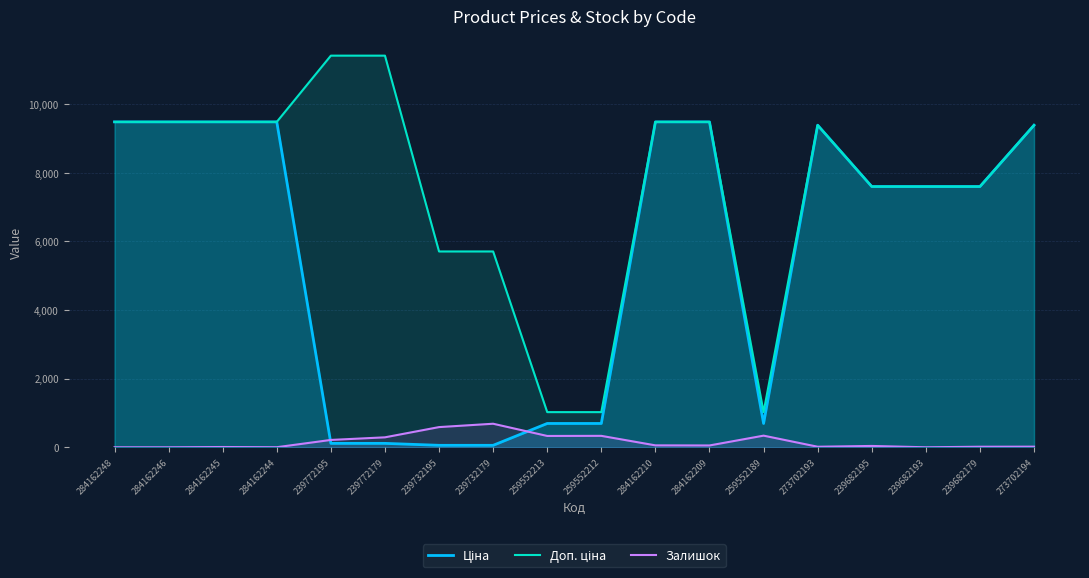

At which category is the sum across all series the highest?

284162210